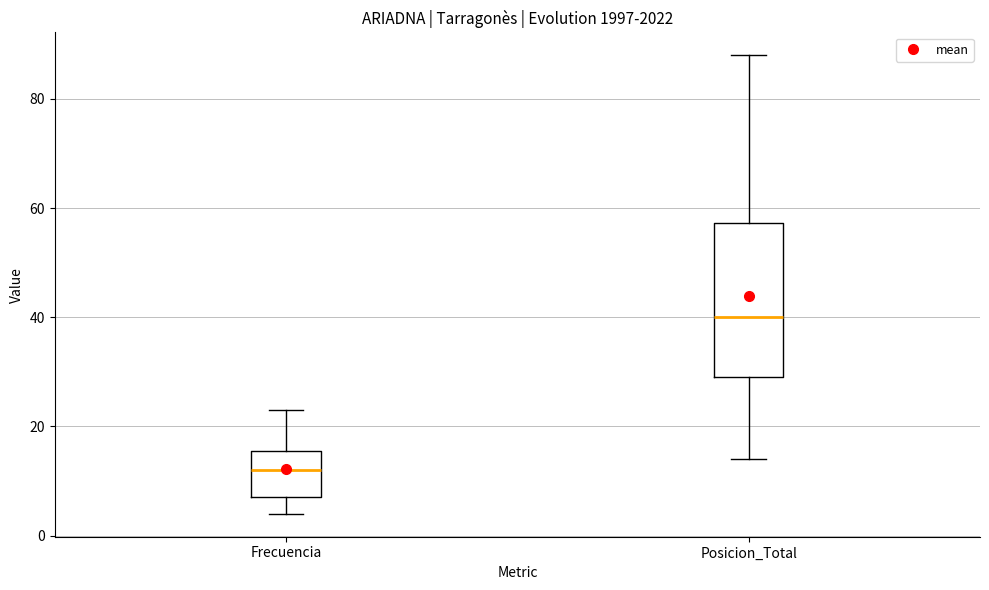

Reading left to right, transcribe this box plot: for each box, give where its median line is, the range the box spans, and where its two whiskers end, as read against the y-axis. The values are not printed on the chart, so give them approximately, as read against the axis.

Frecuencia: median 12, box 8 to 16, whiskers 4 to 24
Posicion_Total: median 40, box 30 to 58, whiskers 14 to 88